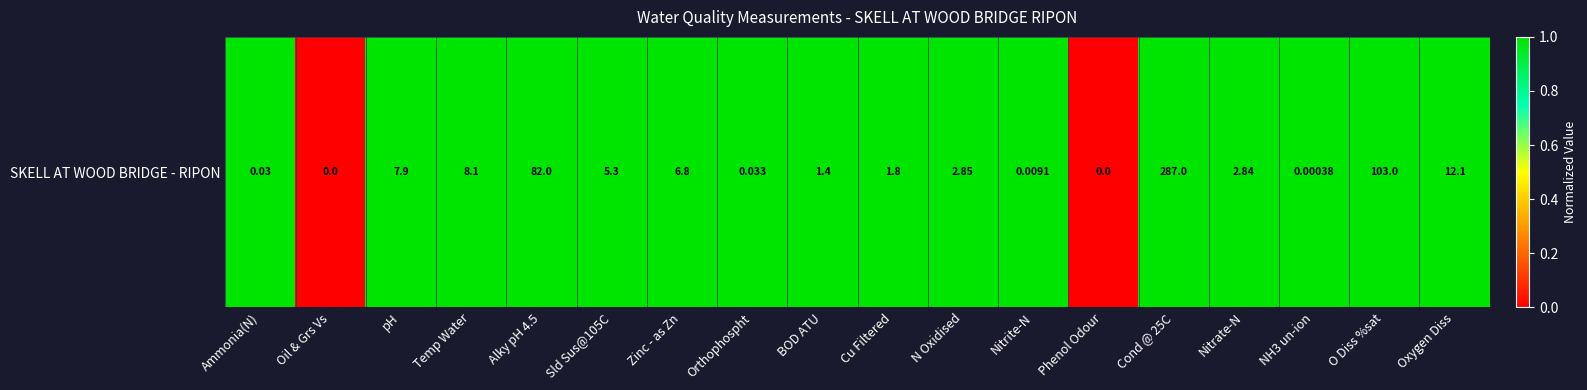

List the labels in order of value, smallest first.

Oil & Grs Vs, Phenol Odour, NH3 un-ion, Nitrite-N, Ammonia(N), Orthophospht, BOD ATU, Cu Filtered, Nitrate-N, N Oxidised, Sld Sus@105C, Zinc - as Zn, pH, Temp Water, Oxygen Diss, Alky pH 4.5, O Diss %sat, Cond @ 25C